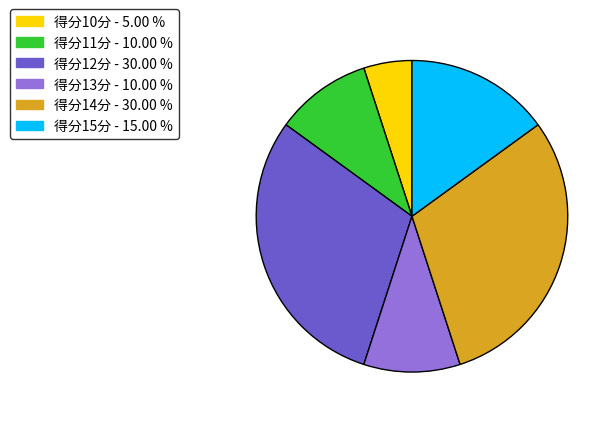

Which slice is the smallest?

得分10分 - 5.00 %